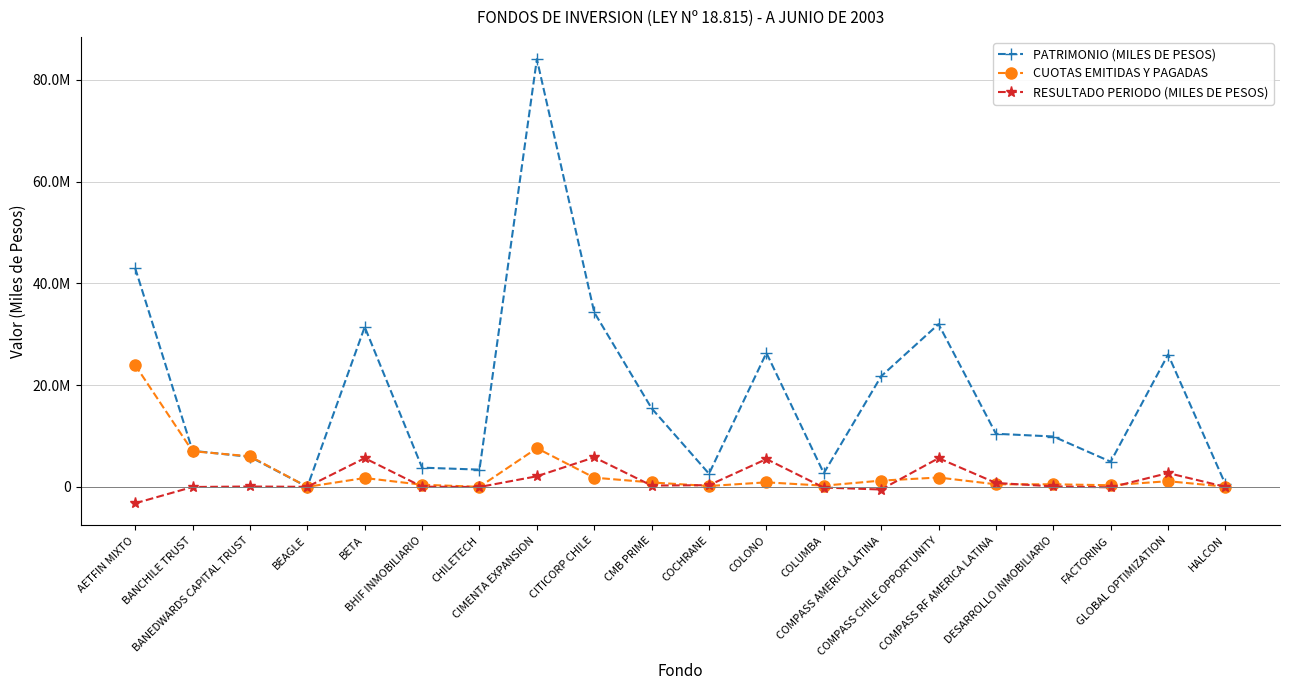

Reading left to right, list all the values displayed in this chart.

PATRIMONIO (MILES DE PESOS): 42996051	7080721	5898063	1019	31428723	3768575	3384174	84086335	34295248	15430426	2571797	26327643	2678538	21740717	31981997	10428448	9894488	4936044	26009656	474740
CUOTAS EMITIDAS Y PAGADAS: 23936070	7000000	6000000	60	1735940	411894	359	7596085	1800000	862110	161351	886171	226000	1223399	1831025	498238	500000	310002	1109300	28600
RESULTADO PERIODO (MILES DE PESOS): -3231759	-31279	65855	-1	5637445	35375	-33019	2076521	5795879	249808	328545	5458443	-143190	-527302	5629232	763660	86808	-100641	2705053	-4126